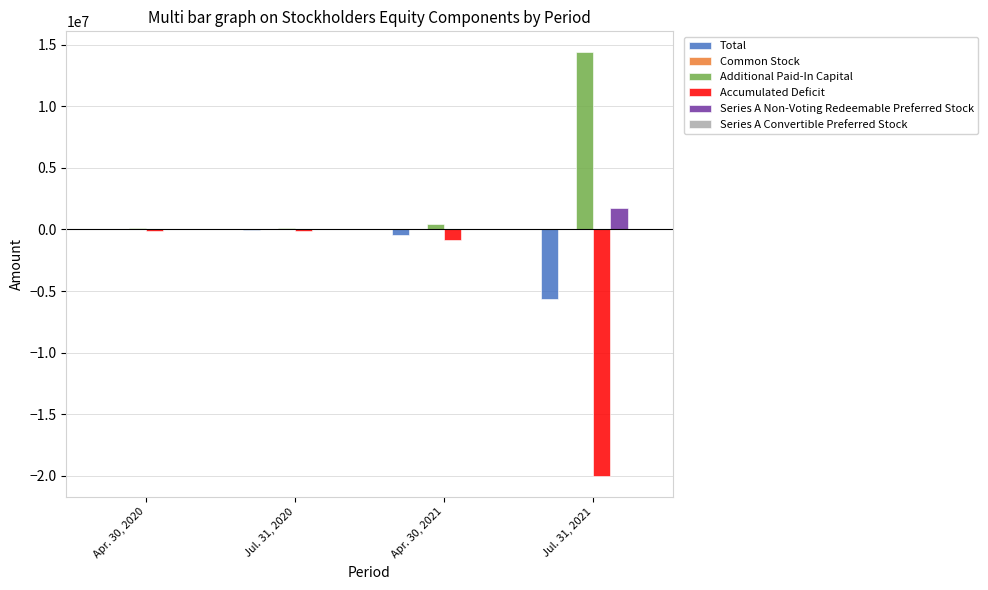

Which category has the highest value across all series?

Jul. 31, 2021